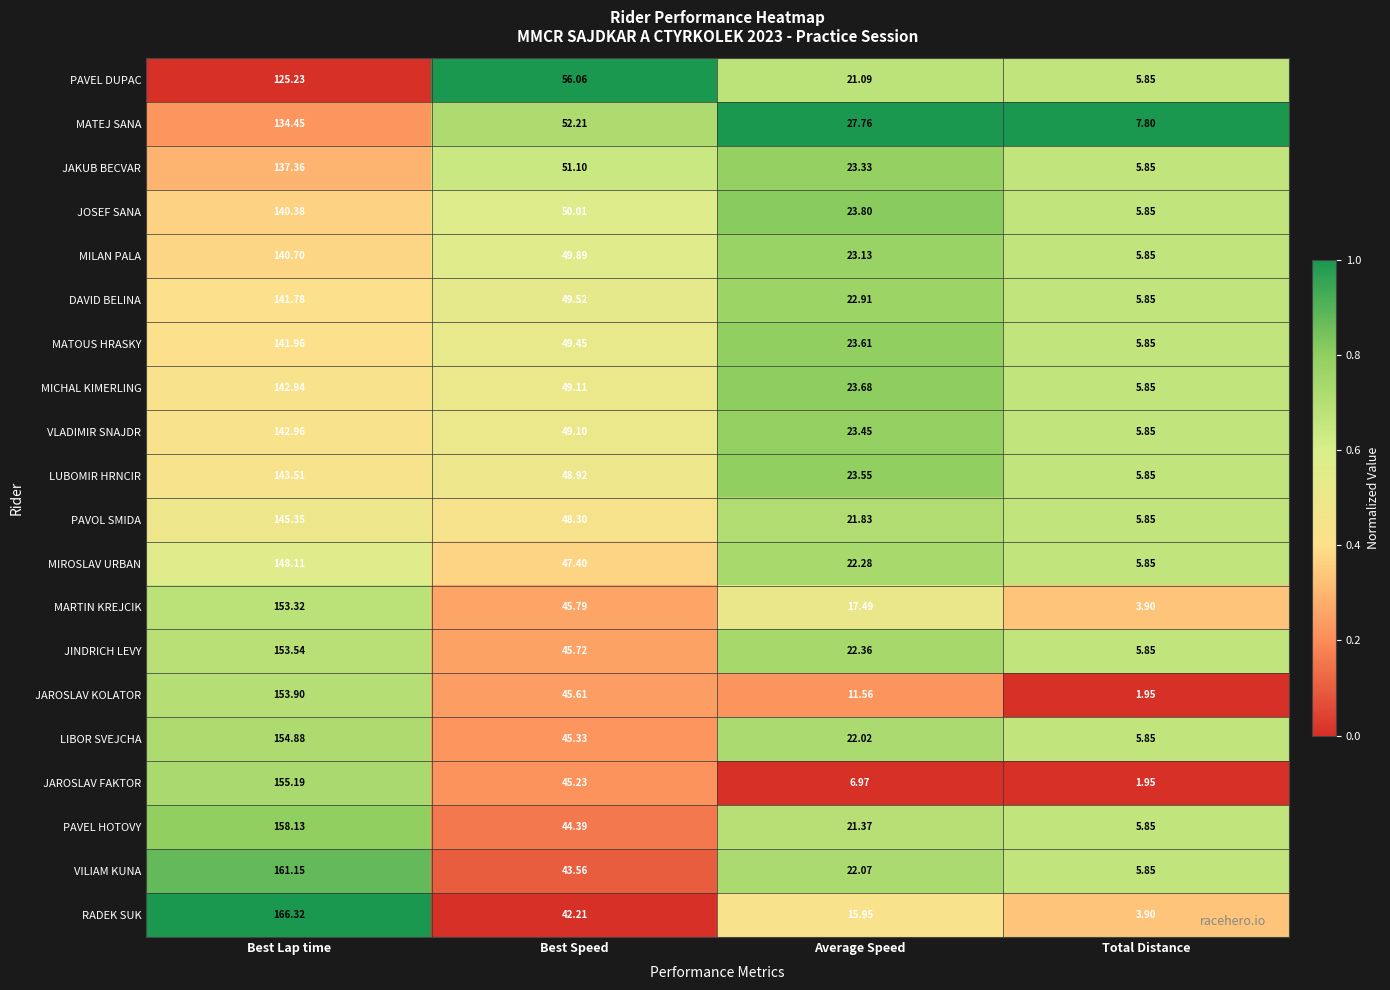

Which series has the largest range (max minus min)?

RADEK SUK